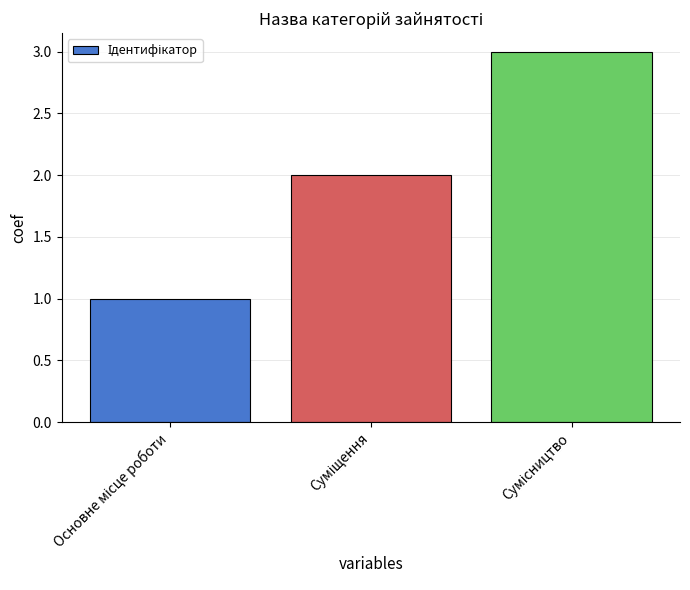

Are the bars grouped side by side (vs. stacked)?

No